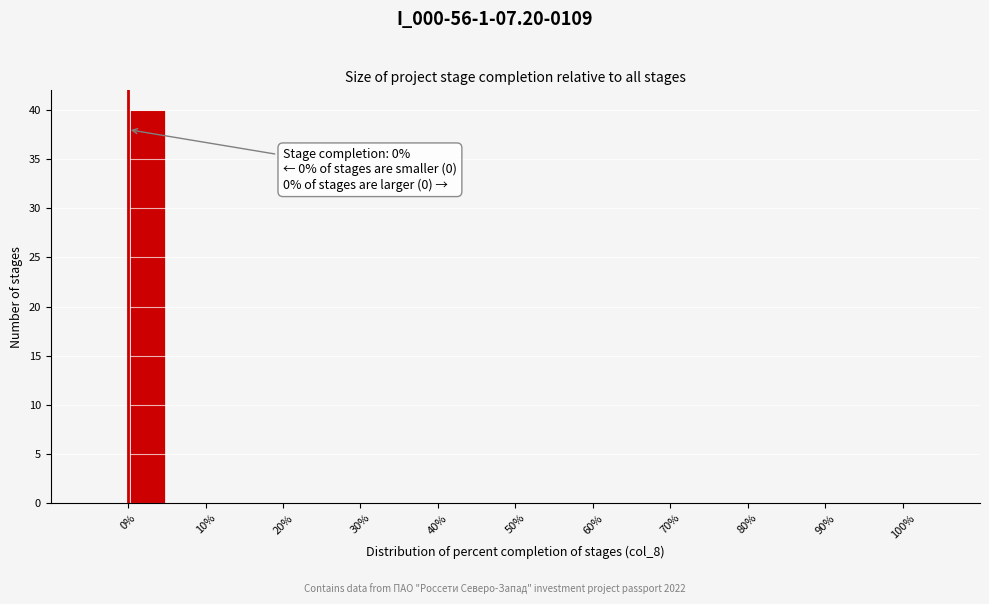

Over which range of the x-axis is the bar tallest?

0 to 5